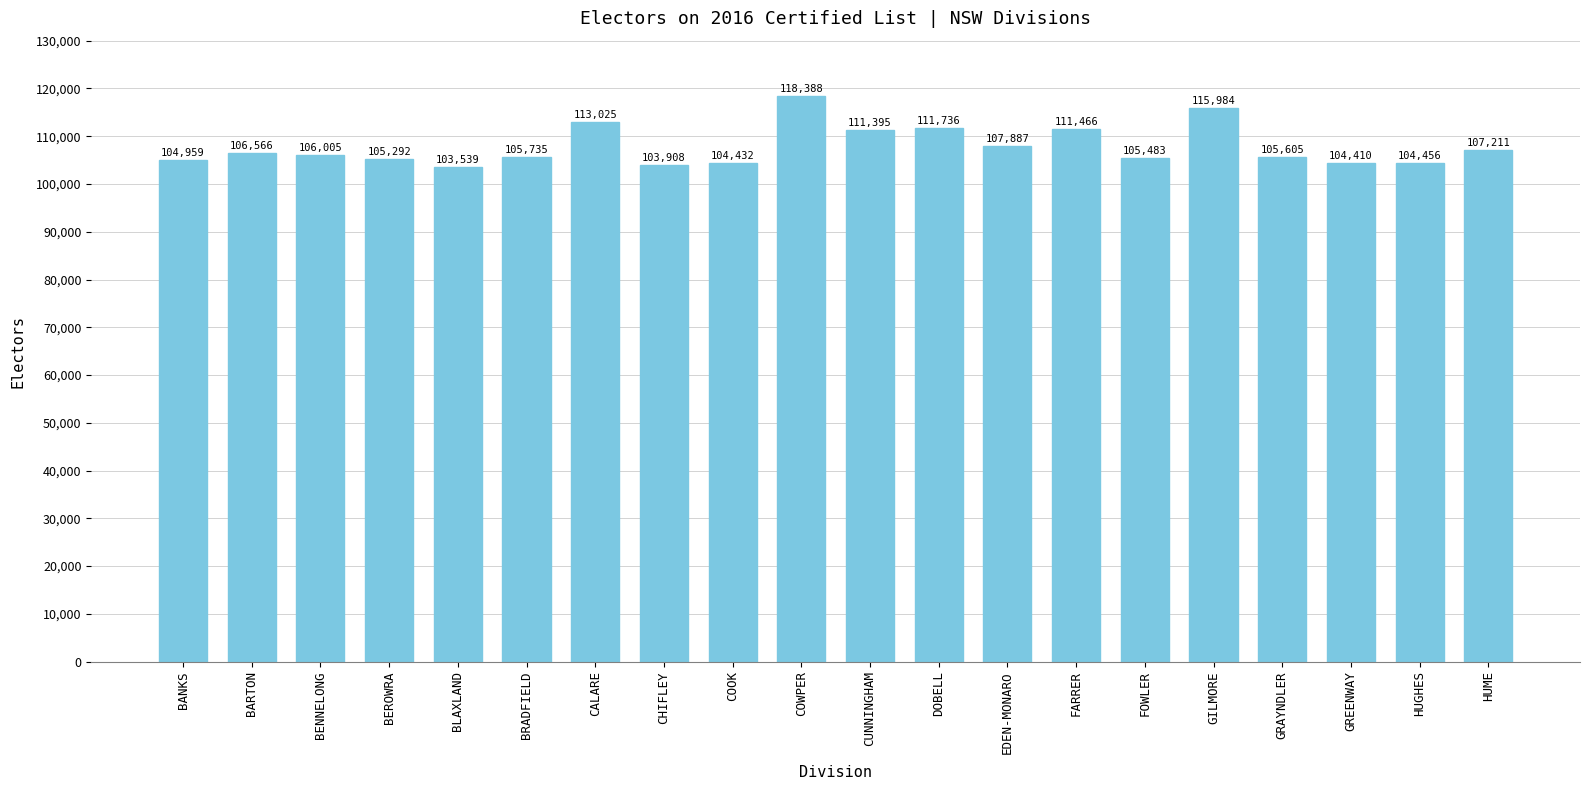

What position from the left is GREENWAY?

18